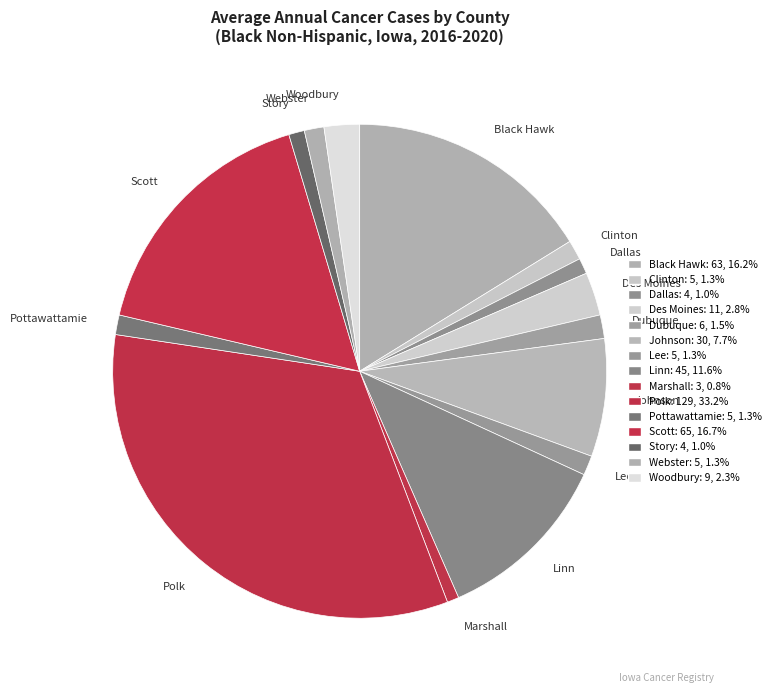

Does Linn represent more than half of the total?

No